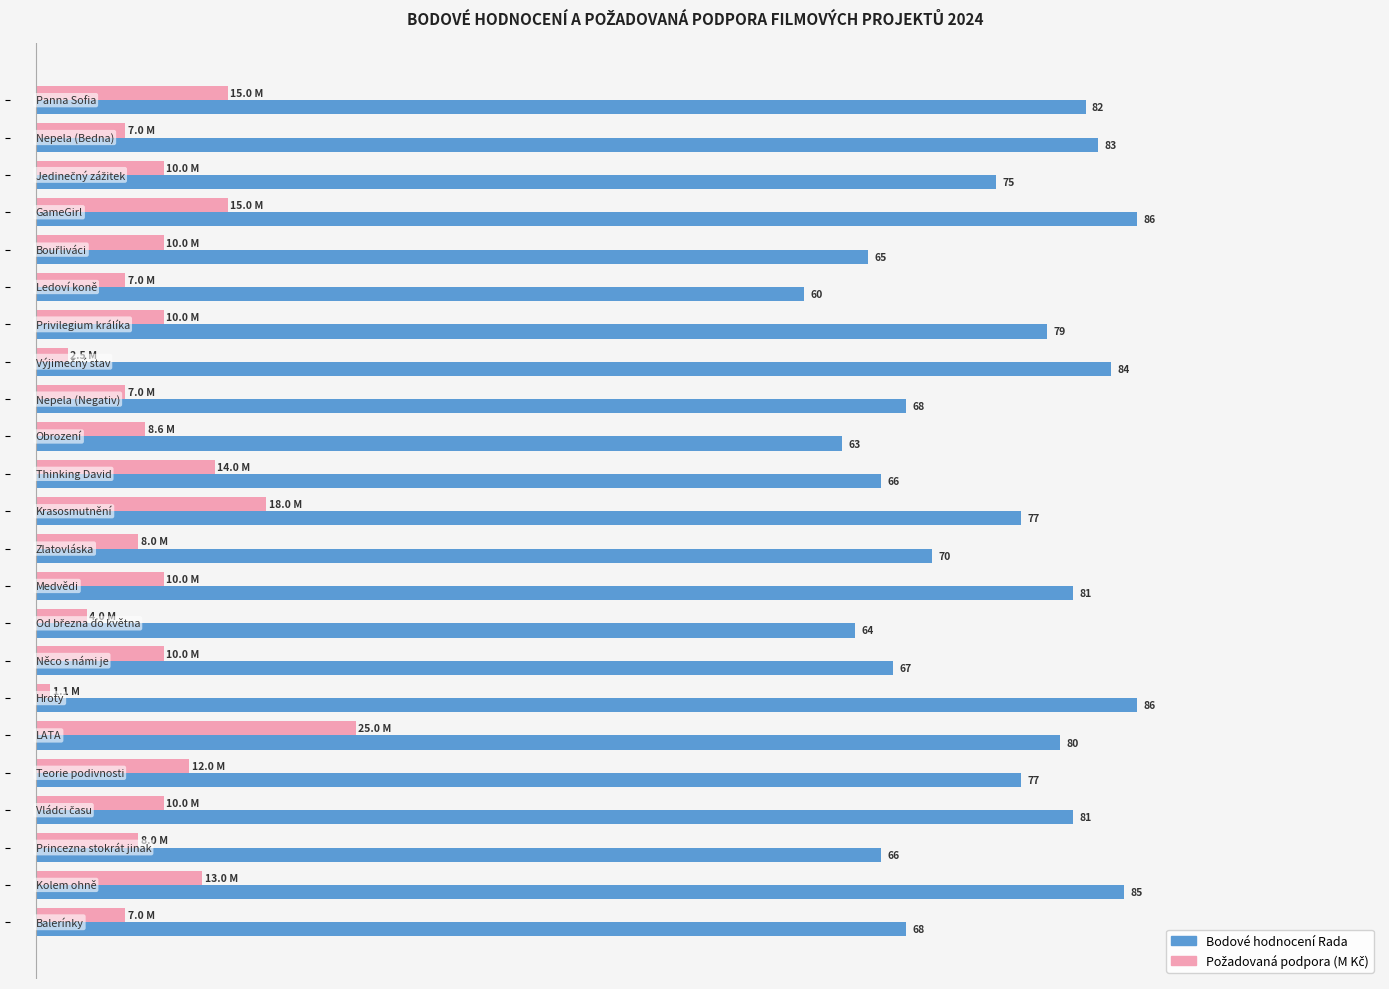

Which series has the largest total across all categories?

Bodové hodnocení Rada